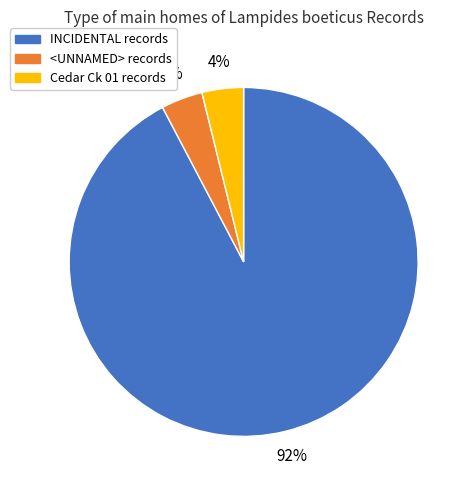

Is it true that INCIDENTAL records is 92% of the pie?

True